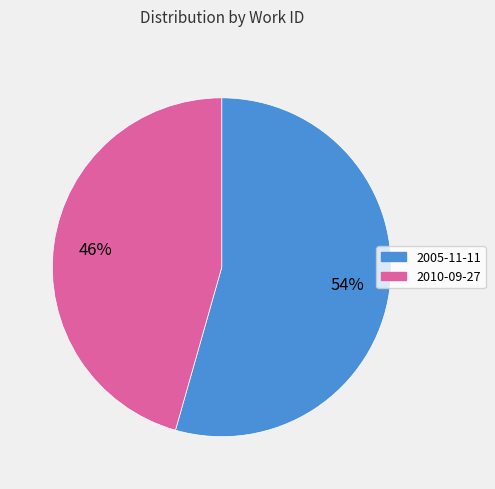

To the nearest percent, what percentage of the pie is 2010-09-27?

46%